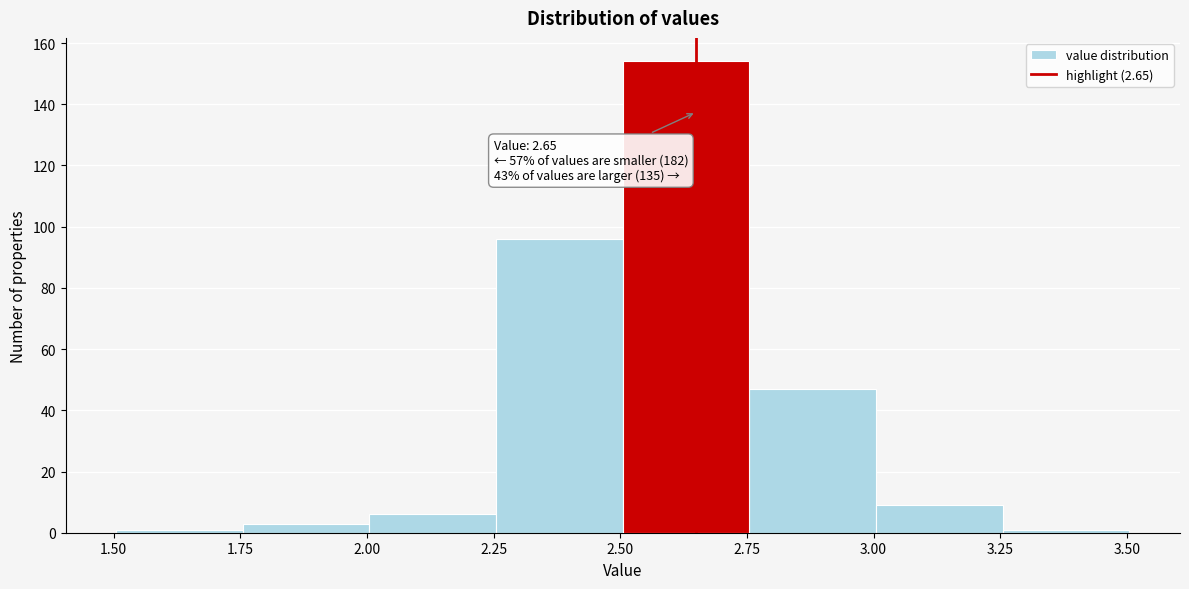

Over which range of the x-axis is the bar tallest?

2.505 to 2.755